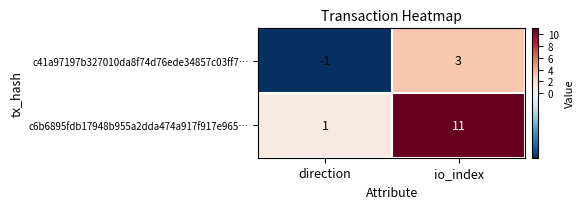

Which label corresponds to the smallest value in the chart?

direction